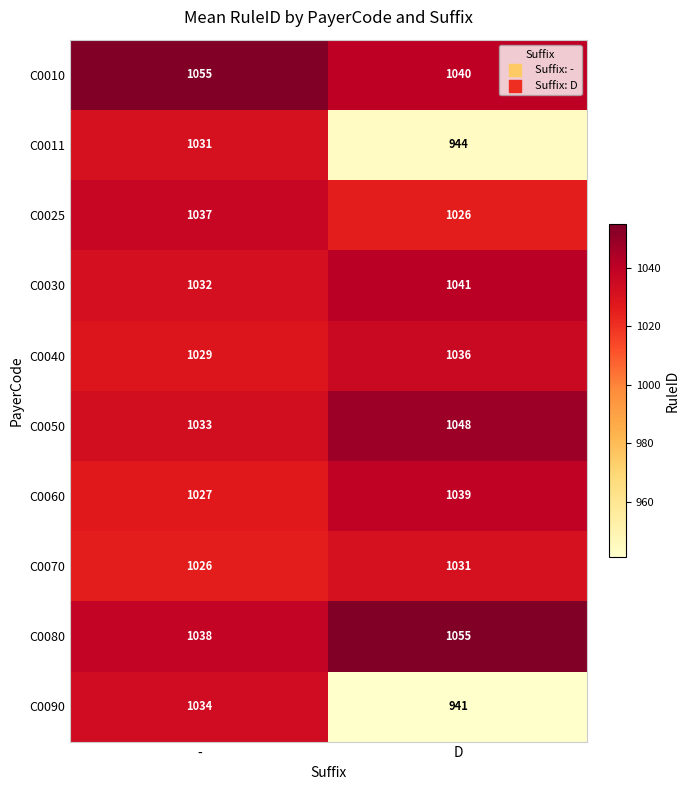

What is the sum of the C0025 values at - and D?

2063